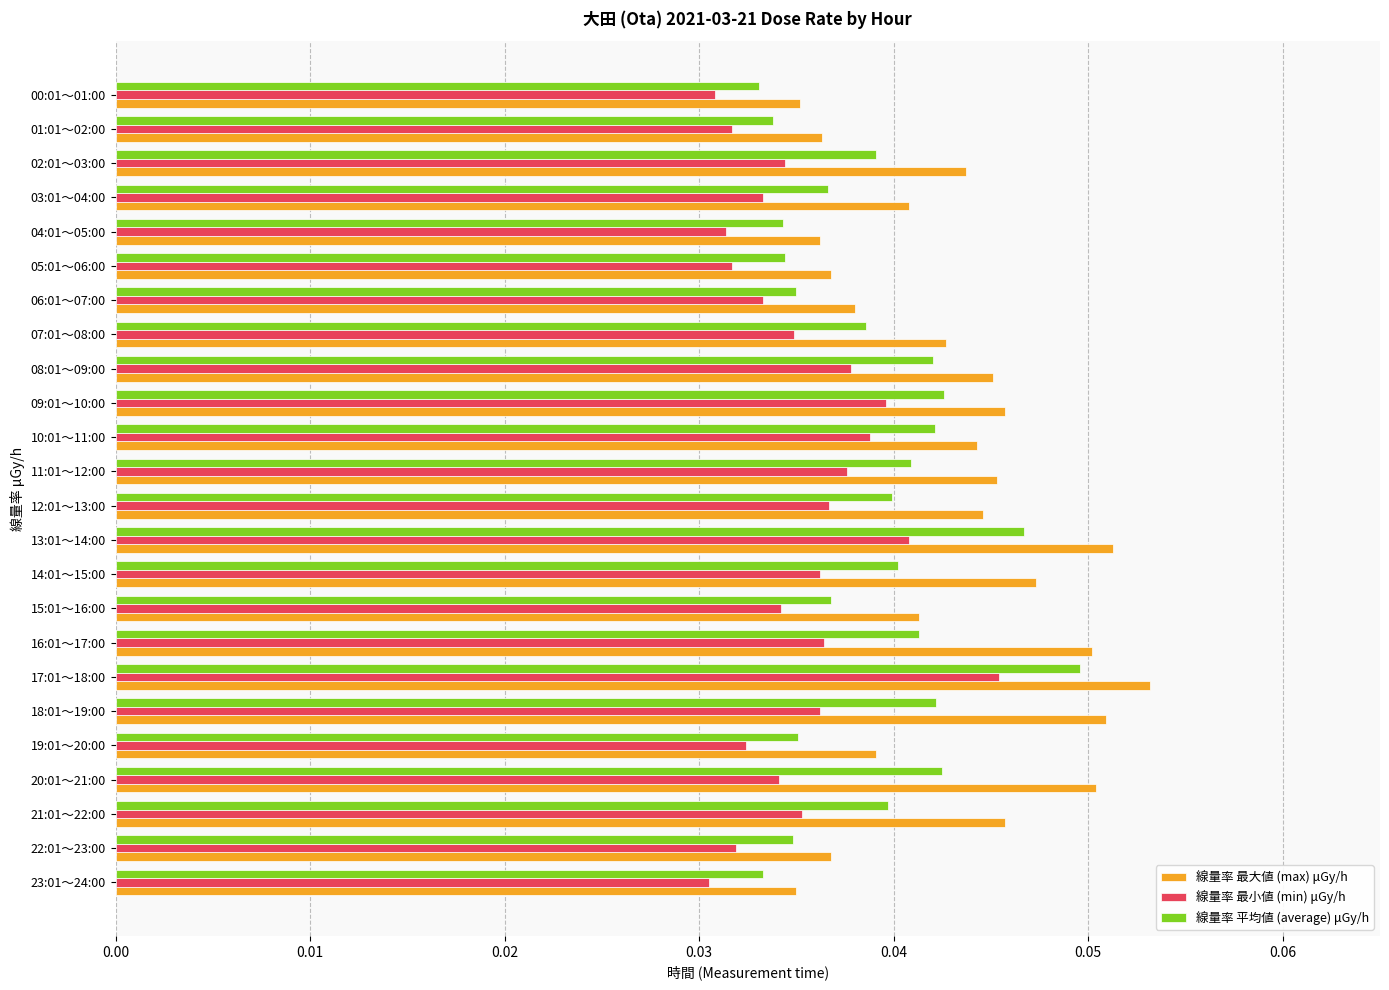

What is the sum of all 線量率 最大値 (max) μGy/h values?

1.0